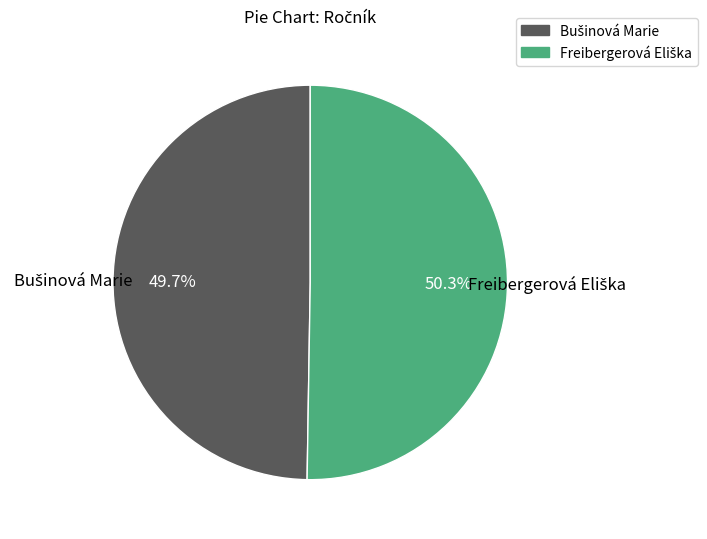

To the nearest percent, what is the difference between the largest and smallest slice percentages?

1%